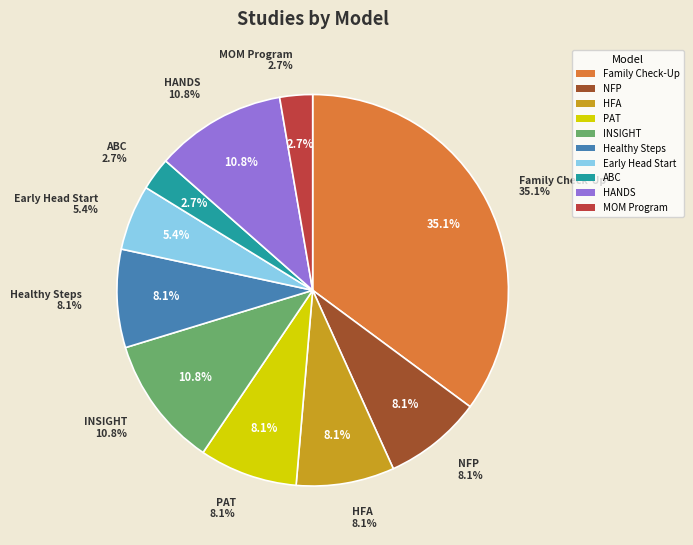

Do Family Check-Up® For Children and Intervention Nurses Start Infants Growing on Healthy Trajectories together represent more than half of the pie?

No